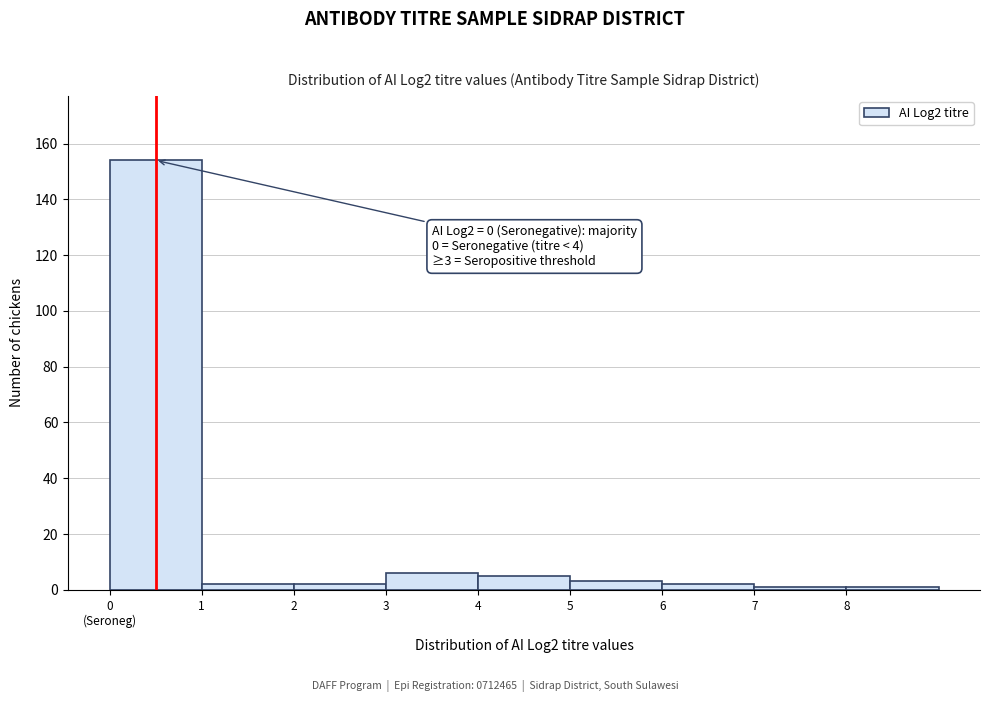

Reading left to right, extract all data points from this chart.

154	2	2	6	5	3	2	1	1